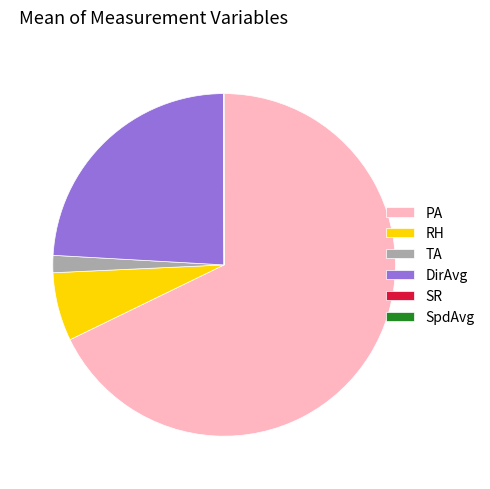

What is the largest slice in the pie chart?

PA